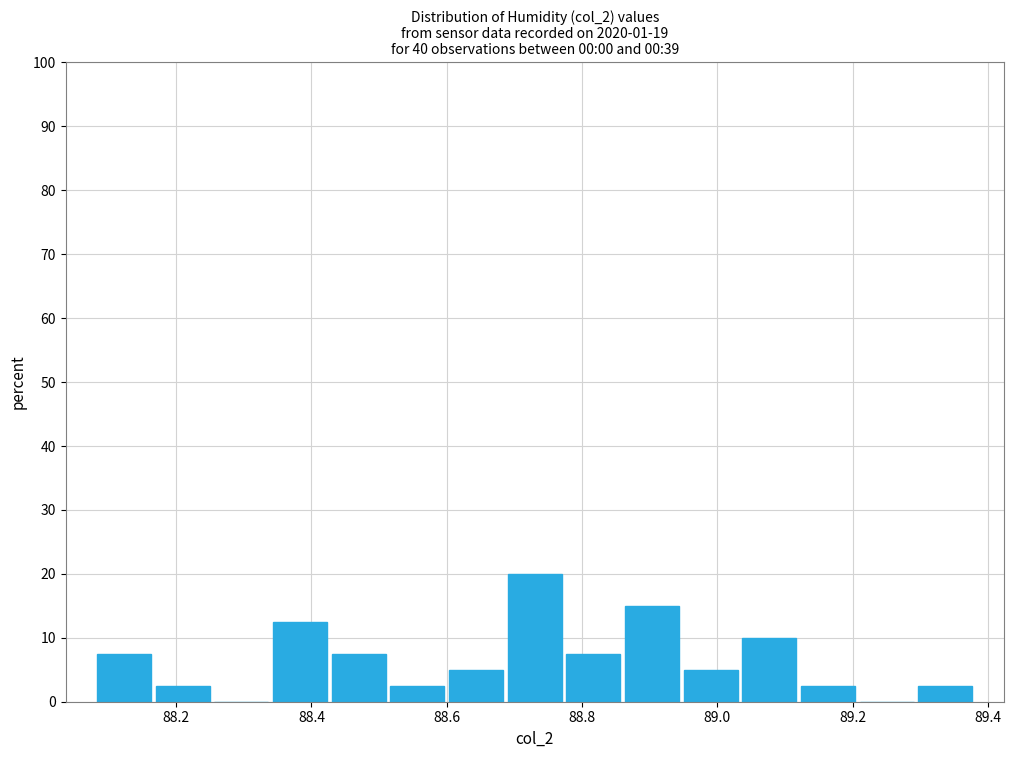

Reading left to right, transcribe this chart: for each bar, give the range it covers on the x-axis and its height. Neither the bar edges nor the heights are printed on the chart, so give them approximately, as read against the axes.

88.08 to 88.16: 8
88.16 to 88.26: 3
88.26 to 88.34: 0
88.34 to 88.42: 13
88.42 to 88.52: 8
88.52 to 88.60: 3
88.60 to 88.68: 5
88.68 to 88.78: 20
88.78 to 88.86: 8
88.86 to 88.94: 15
88.94 to 89.04: 5
89.04 to 89.12: 10
89.12 to 89.20: 3
89.20 to 89.30: 0
89.30 to 89.38: 3